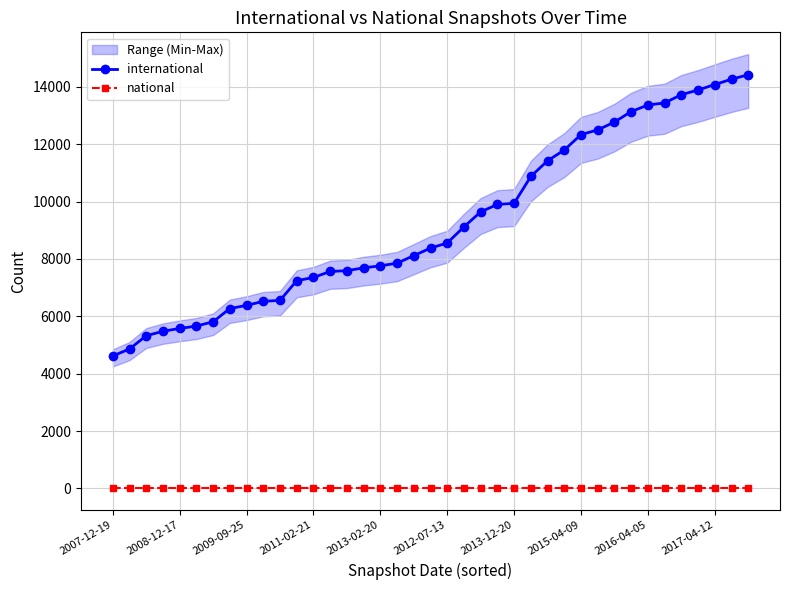

How many data points in international are less than 8380?

19